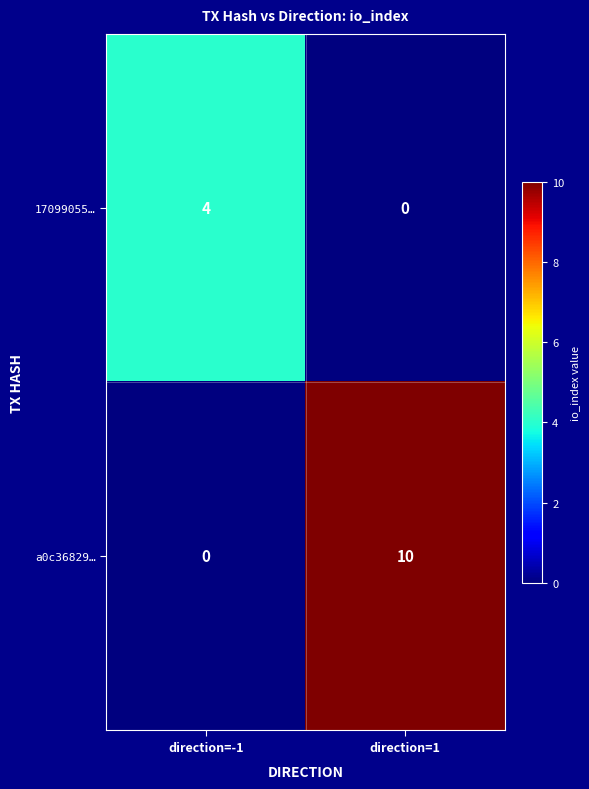

Reading left to right, transcribe all the data shown in this chart.

17099055…: direction=-1=4	direction=1=0
a0c36829…: direction=-1=0	direction=1=10